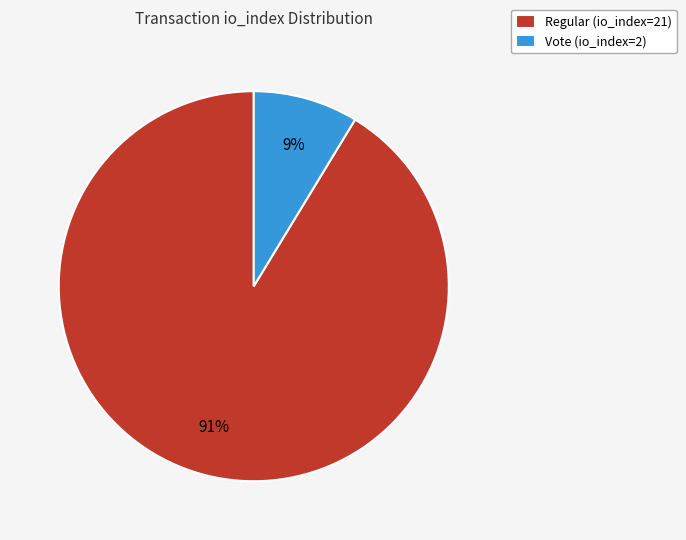

Which has a higher value, Vote (io_index=2) or Regular (io_index=21)?

Regular (io_index=21)